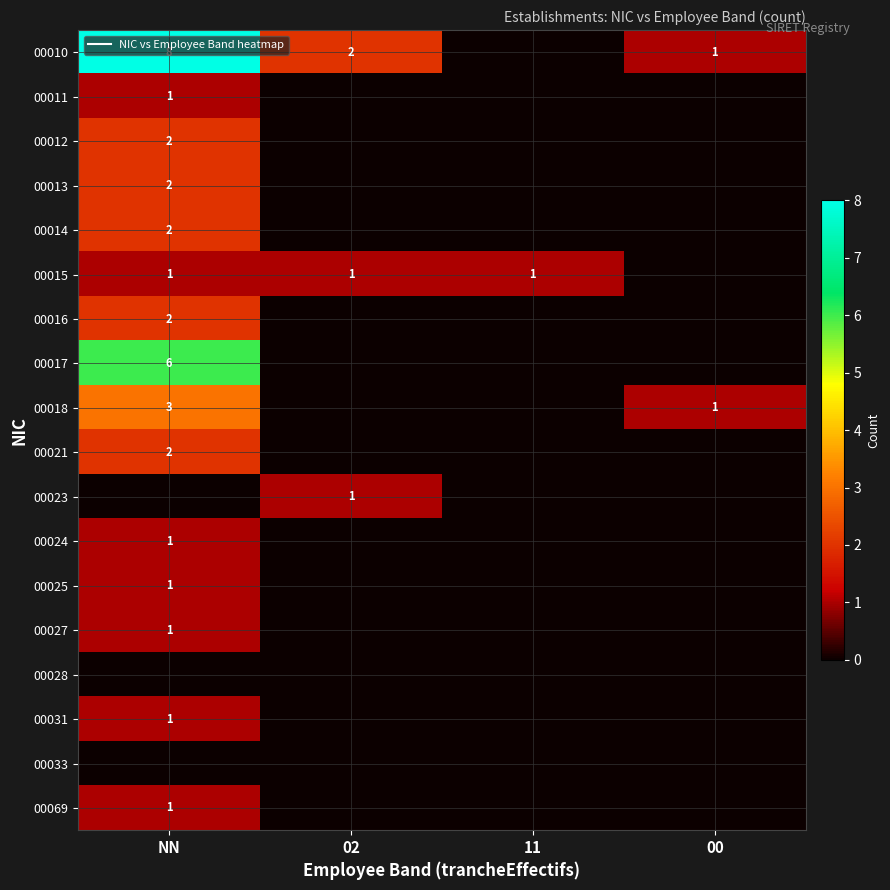

Which series changed the most between 02 and 11?

00010